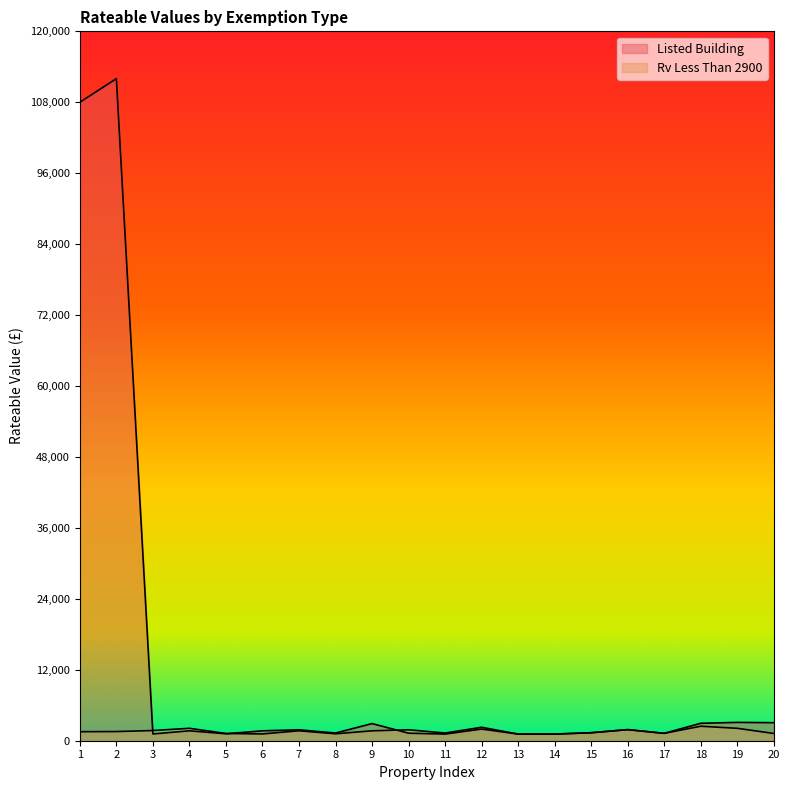

Reading left to right, transcribe all the data shown in this chart.

Listed Building: 108000	112000	1150	1675	1175	1675	1850	1300	2900	1275	1125	1975	1125	1125	1350	1875	1250	2950	3100	3050
Rv Less Than 2900: 1525	1550	1725	2100	1225	1150	1675	1175	1675	1850	1300	2275	1125	1125	1350	1875	1250	2450	2100	1225